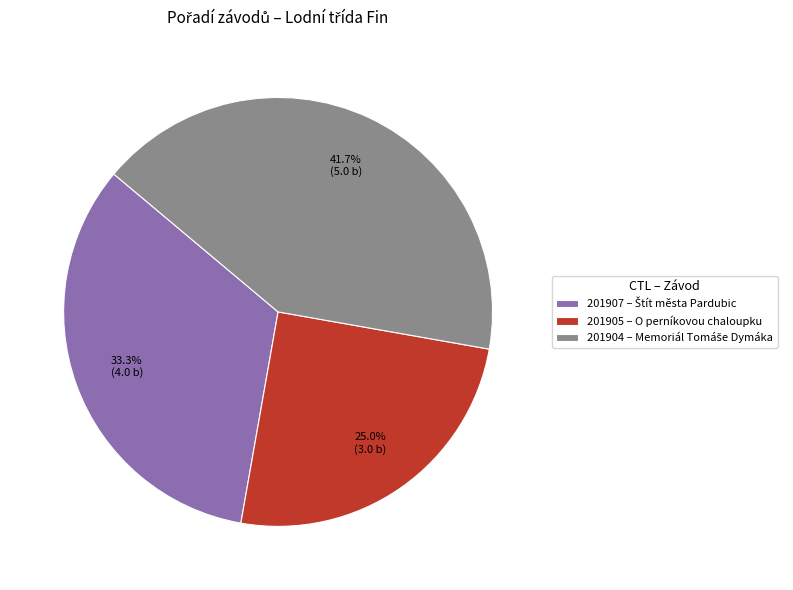

Is it true that 201905 is 25% of the pie?

True